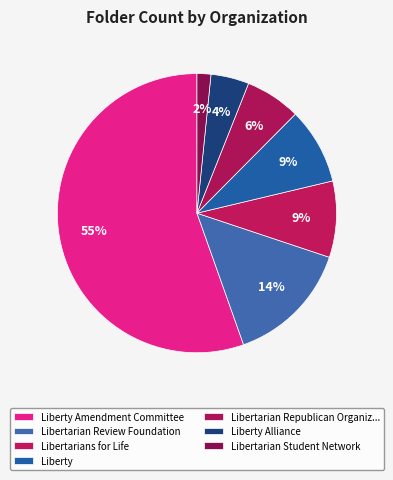

Which category has the biggest portion of the pie?

Liberty Amendment Committee